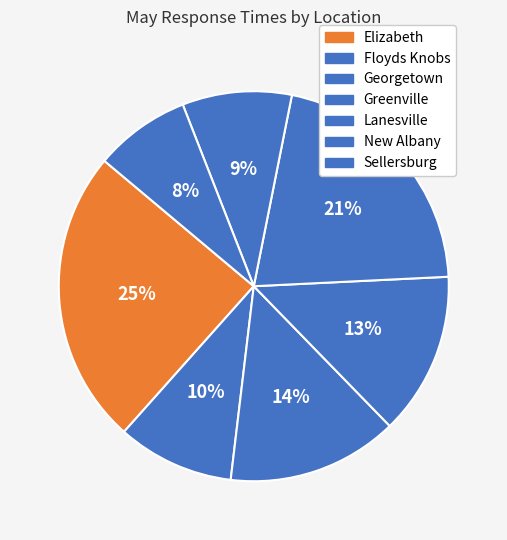

To the nearest percent, what is the difference between the largest and smallest slice percentages?

17%